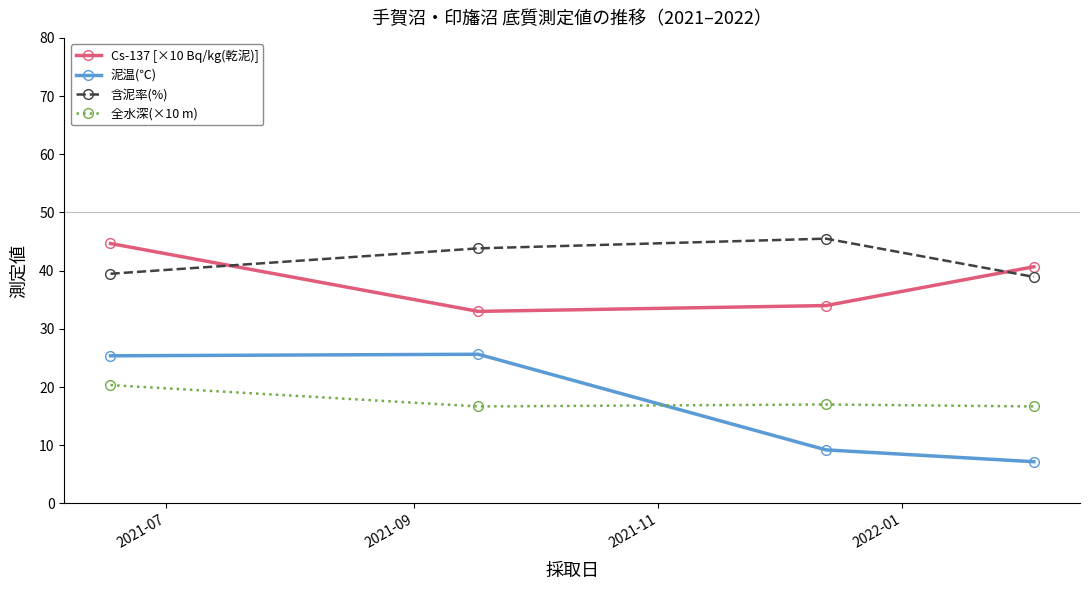

Which series has the largest range (max minus min)?

泥温(℃)